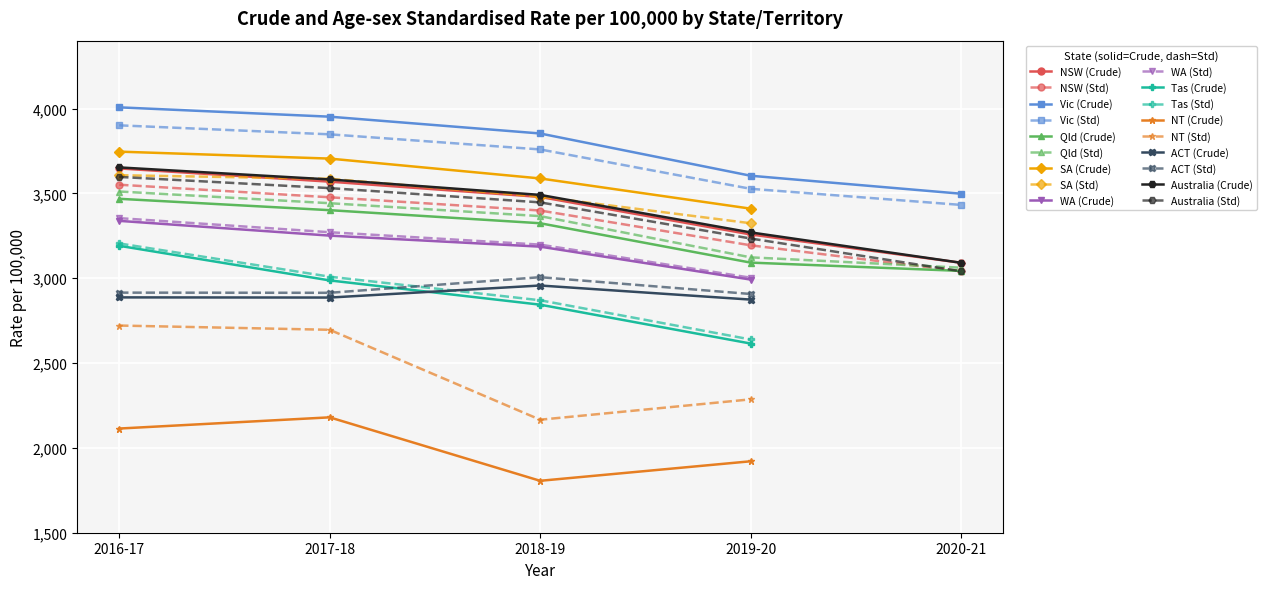

How many interior local peaks does the NT (Crude) series have?

1